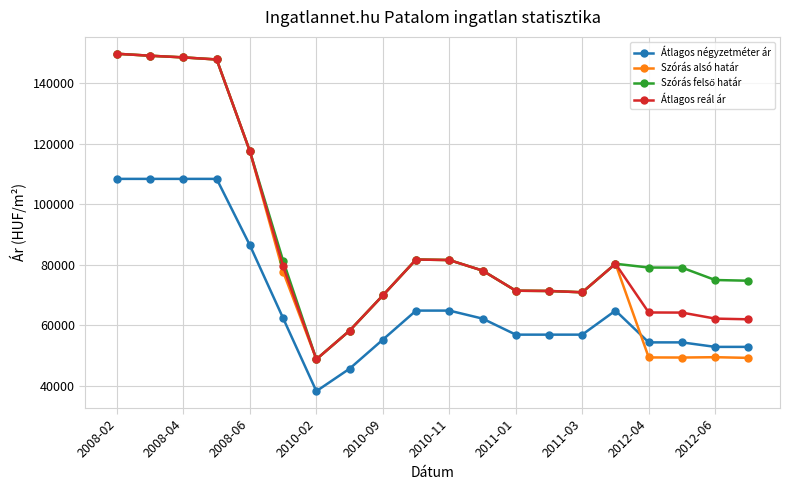

What is the value of the Átlagos reál ár point at the 17th from the left?

64148